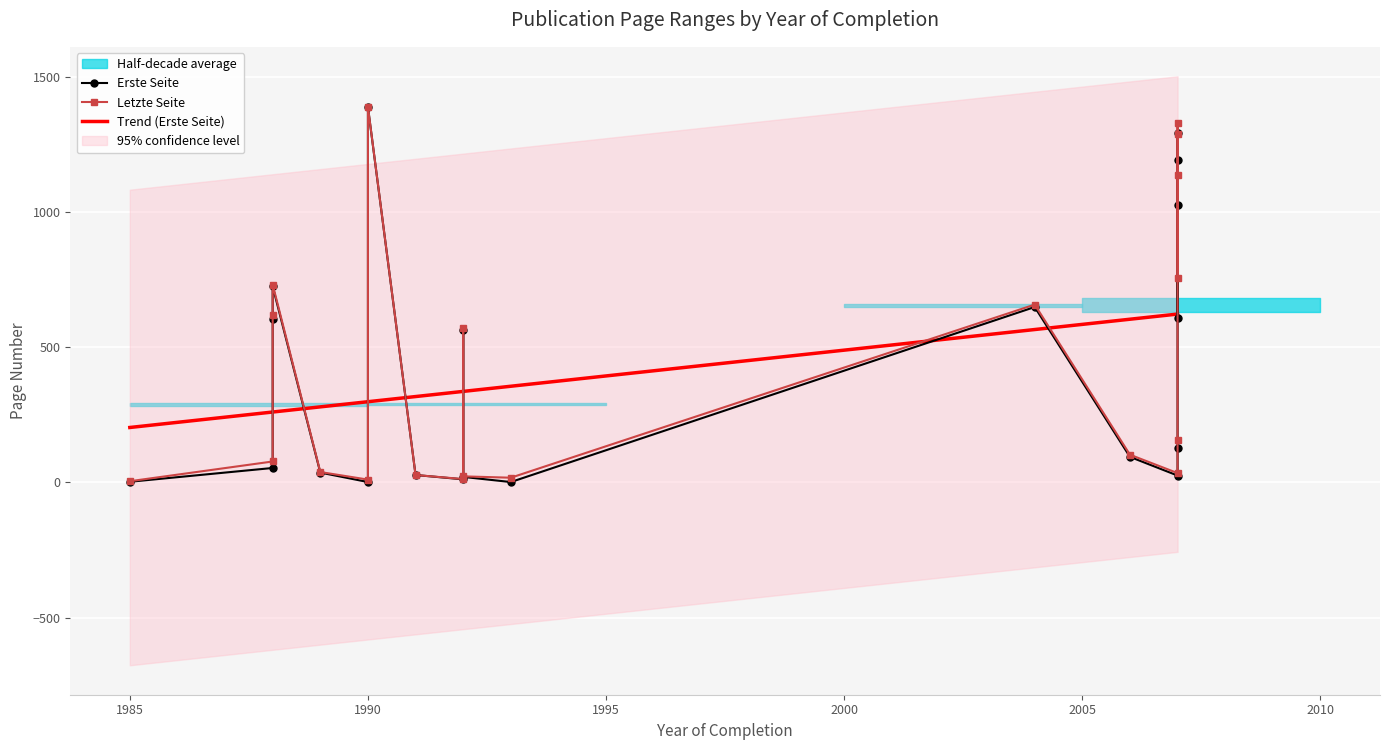

Where is Erste Seite nearest to the value 694?

1988